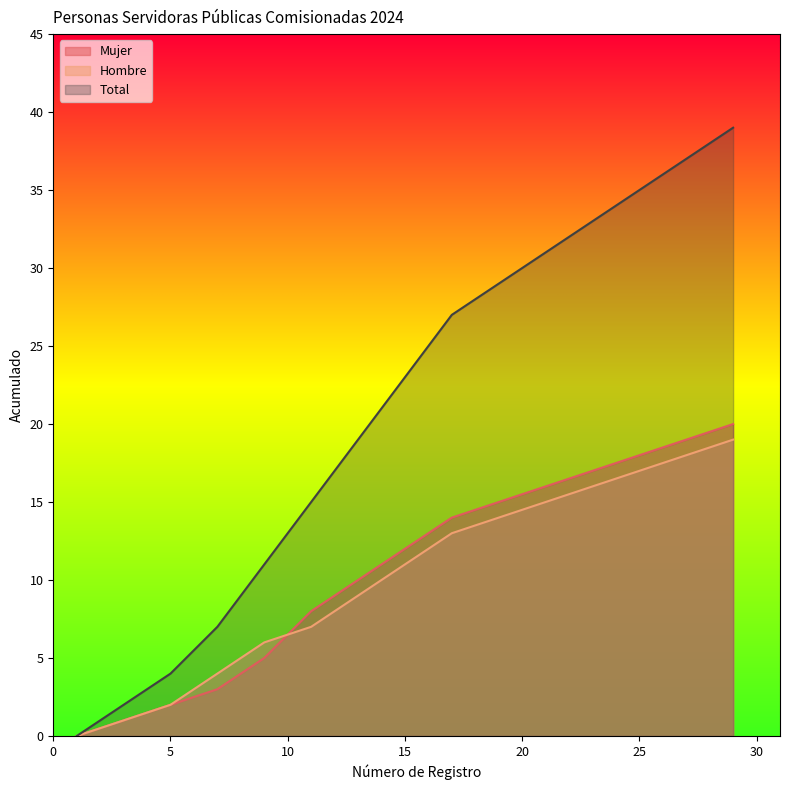

Which series has the largest total across all categories?

Total